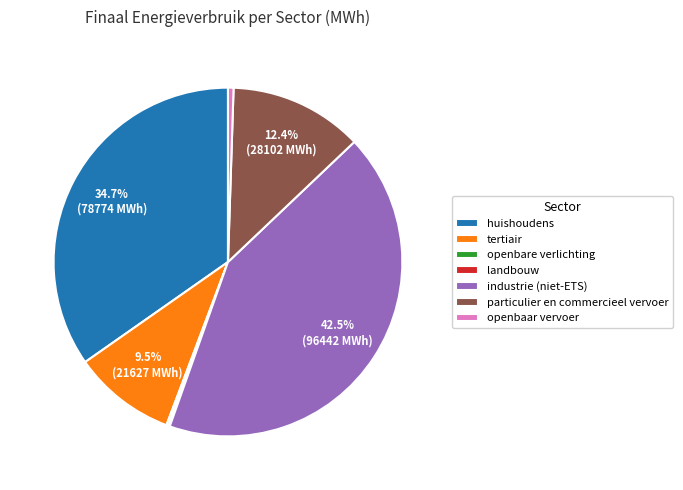

Which category has the biggest portion of the pie?

industrie (niet-ETS)